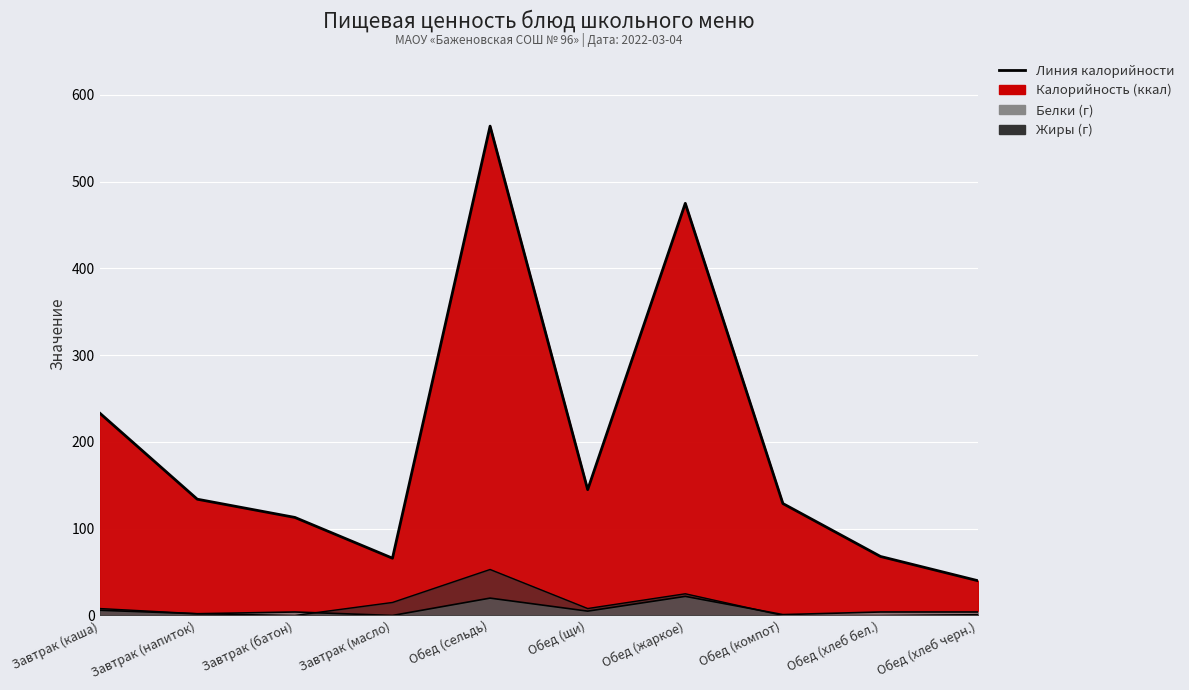

What is the change in value from Обед (сельдь) to Обед (хлеб черн.)?

-524.0